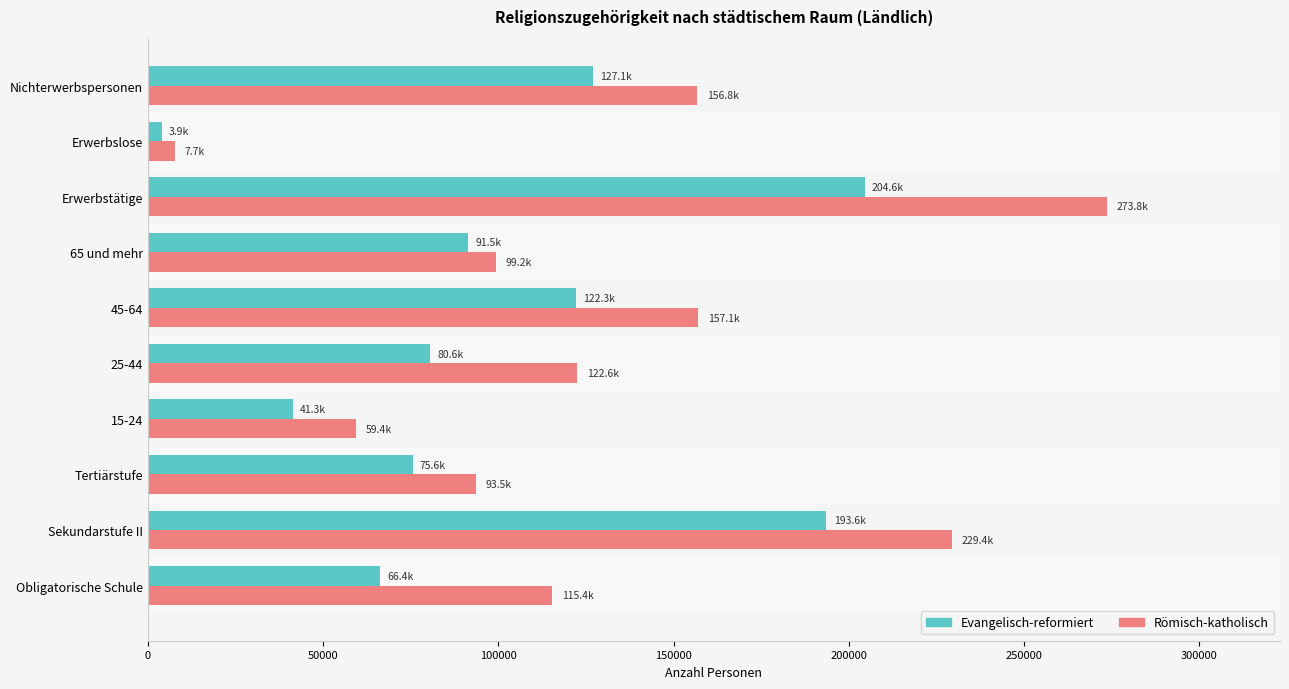

Which series has the largest range (max minus min)?

Römisch-katholisch